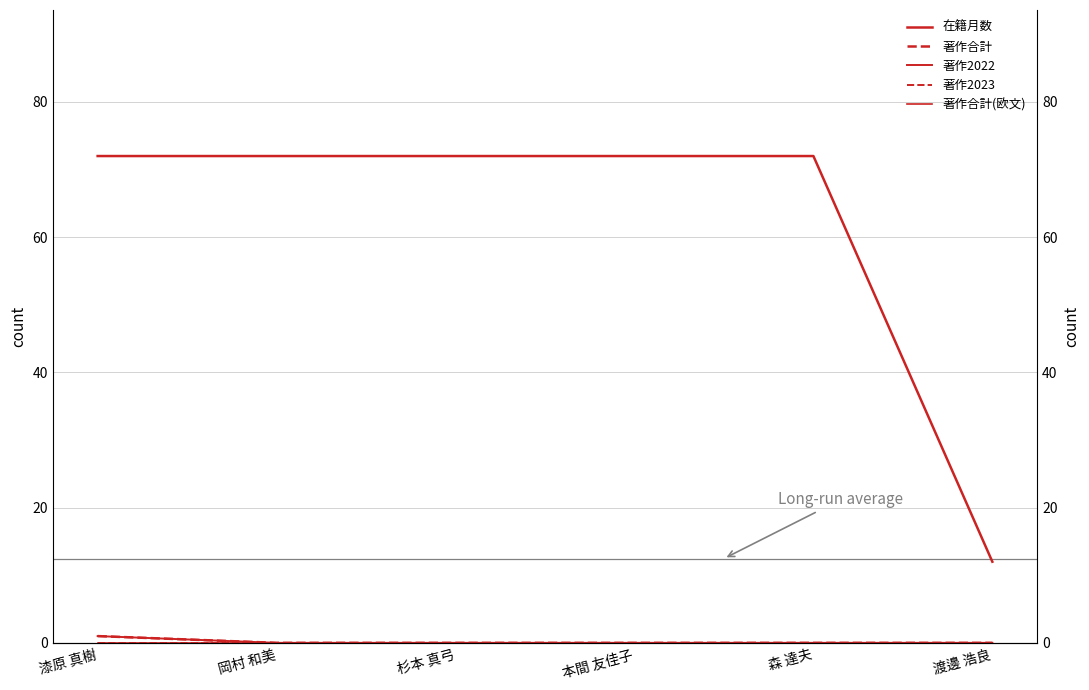

What is the maximum value shown in the chart?

72